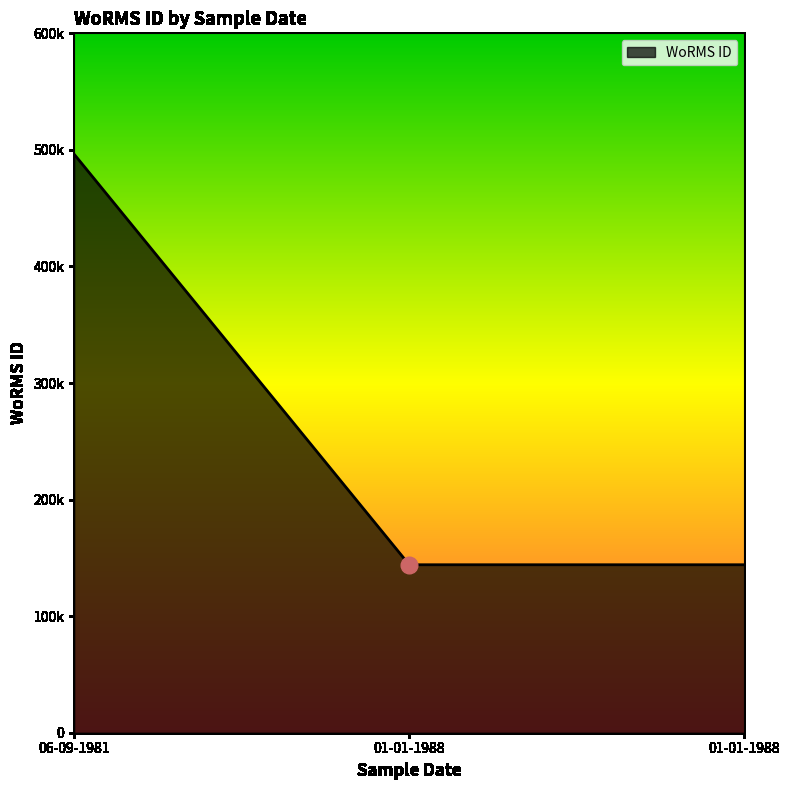

Does the chart display data point markers on the line(s)?

No